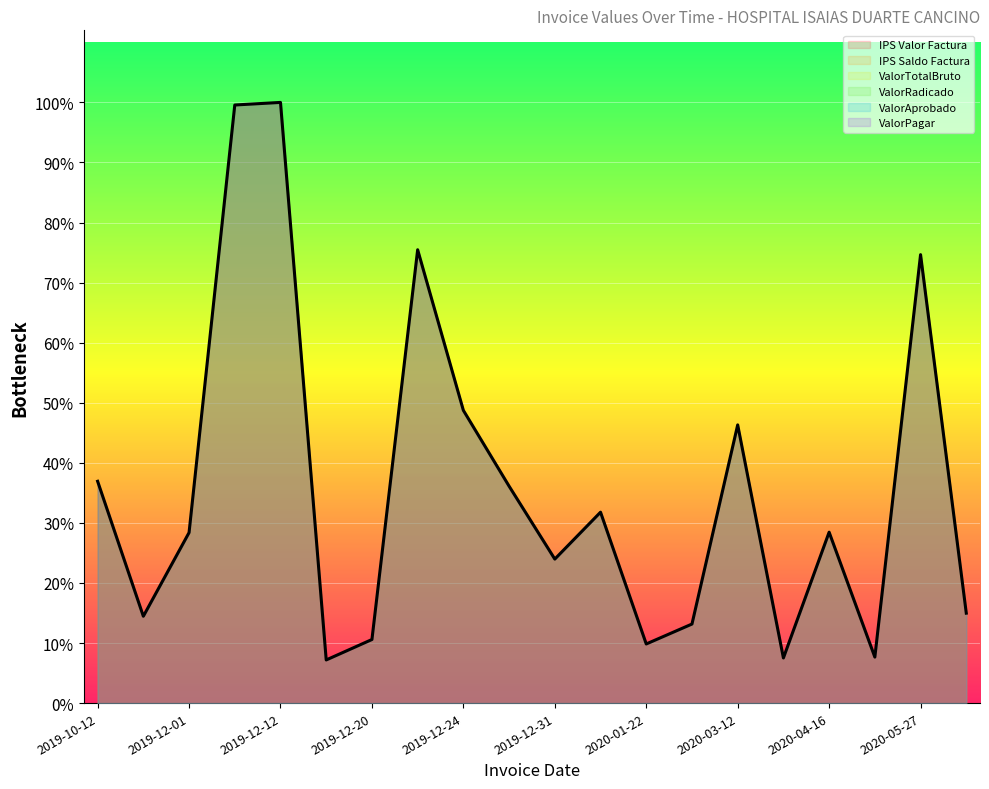

Reading left to right, list all the values displayed in this chart.

IPS Valor Factura: 283036	110800	217547	763195	766500	55050	81129	578490	373529	276787	183759	243605	75444	100870	355007	57600	218079	58700	572246	114750
IPS Saldo Factura: 283036	110800	217547	763195	766500	55050	81129	578490	373529	276787	183759	243605	75444	100870	355007	57600	218079	58700	572246	114750
ValorTotalBruto: 283036	110800	217547	763195	766500	55050	81129	578490	373529	276787	183759	243605	75444	100870	355007	57600	218079	58700	572246	114750
ValorRadicado: 283036	110800	217547	763195	766500	55050	81129	578490	373529	276787	183759	243605	75444	100870	355007	57600	218079	58700	572246	114750
ValorAprobado: 283036	110800	217547	763195	766500	55050	81129	578490	373529	276787	183759	243605	75444	100870	355007	57600	218079	58700	572246	114750
ValorPagar: 283036	110800	217547	763195	766500	55050	81129	578490	373529	276787	183759	243605	75444	100870	355007	57600	218079	58700	572246	114750